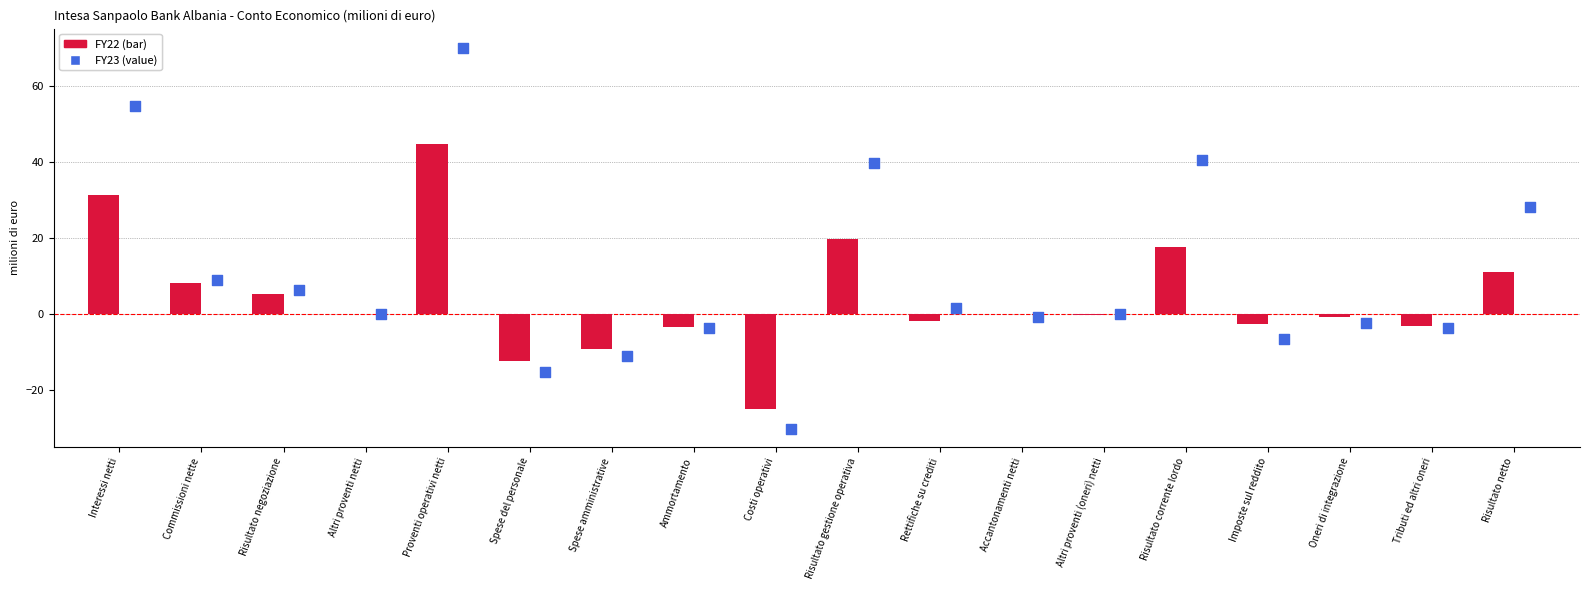

At which category is the sum across all series the highest?

Proventi operativi netti